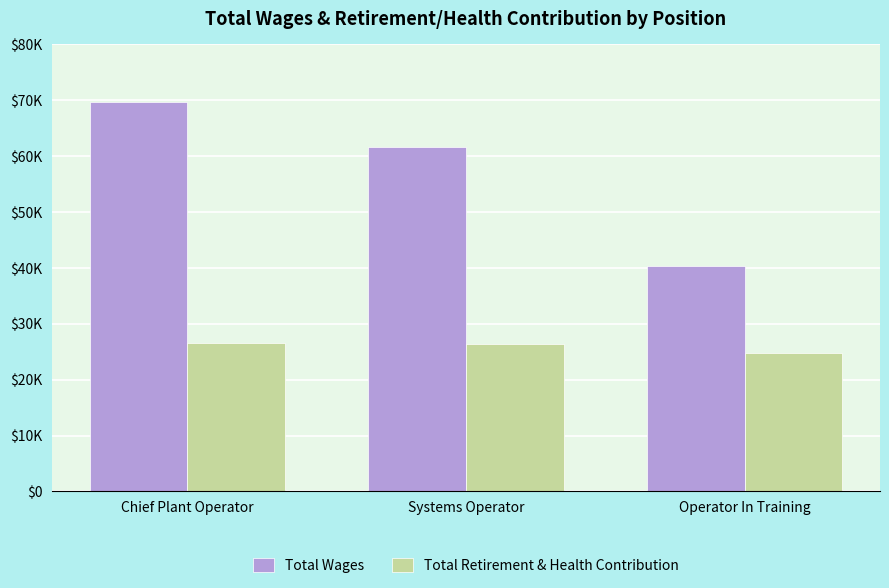

True or false: Total Retirement & Health Contribution has a value of 26613 at Chief Plant Operator.

True